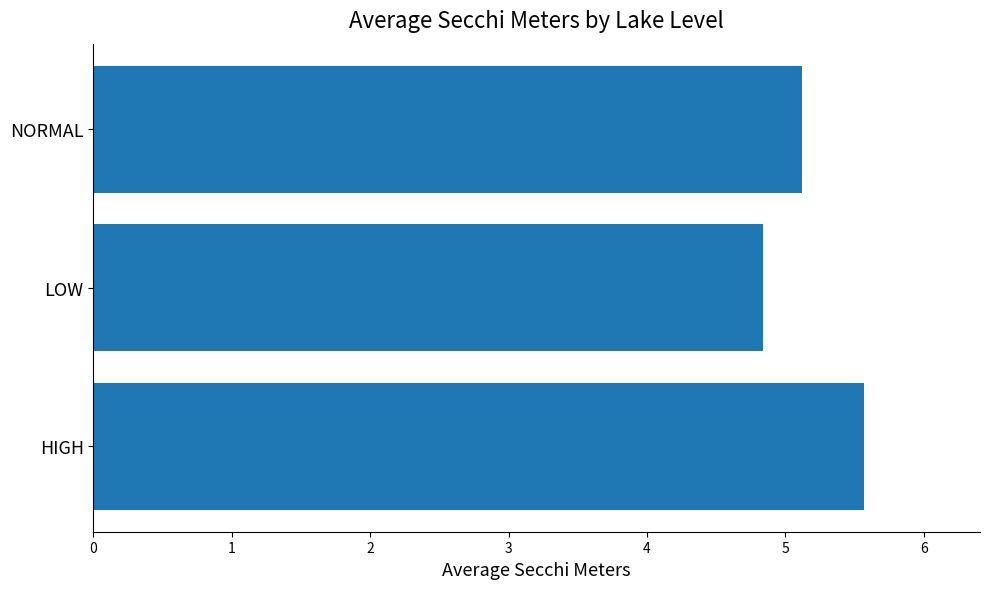

Are the bars horizontal?

Yes